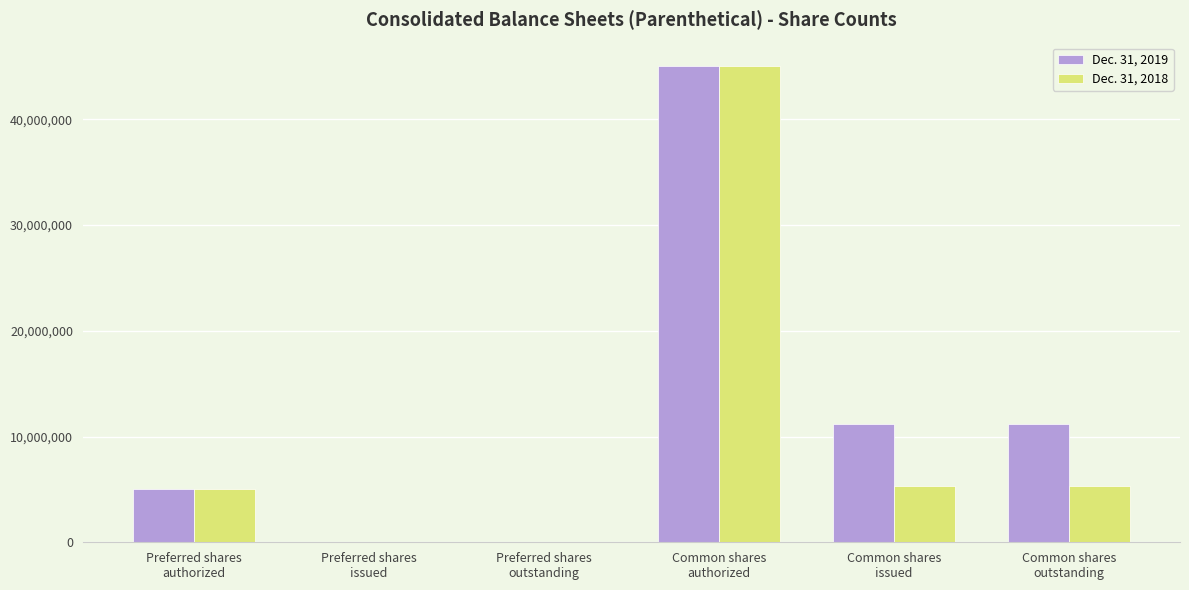

What are all the series names shown in the legend?

Dec. 31, 2019, Dec. 31, 2018